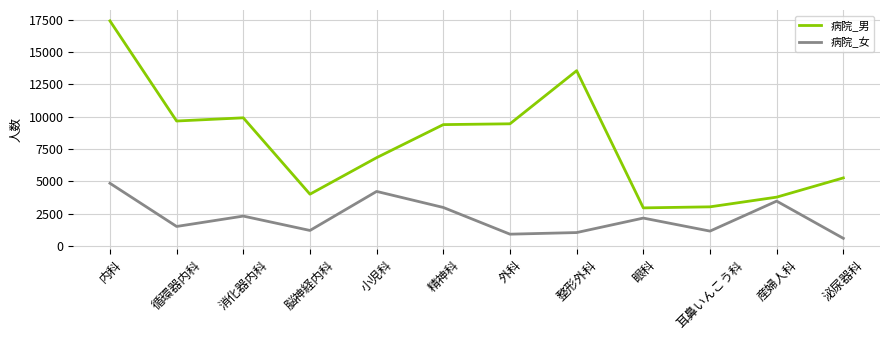

What is the difference between the maximum and minimum values in the 病院_女 series?

4260